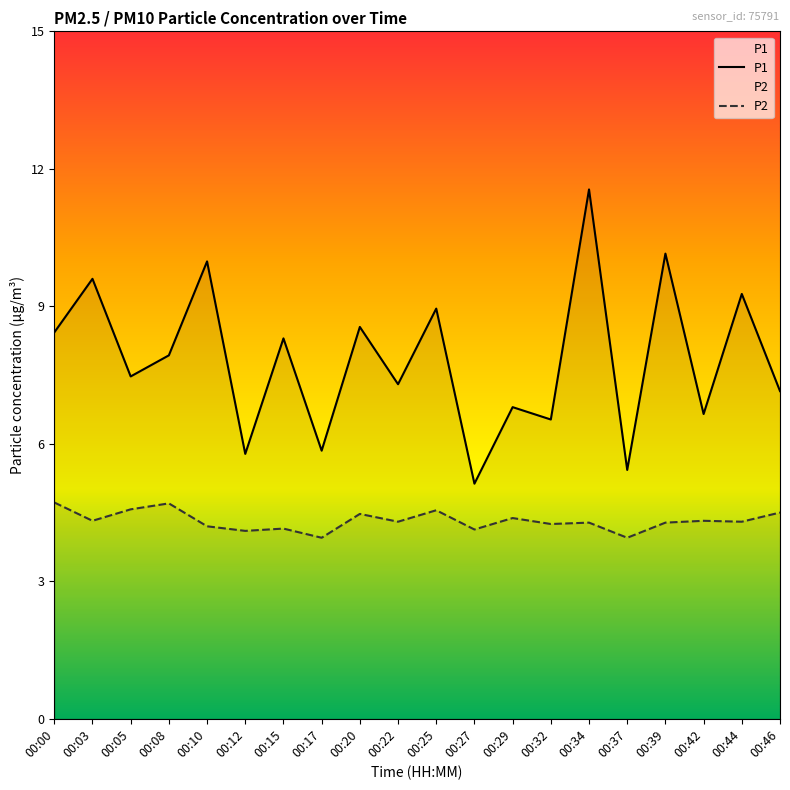

Between 00:00 and 00:29, which is larger?

00:00